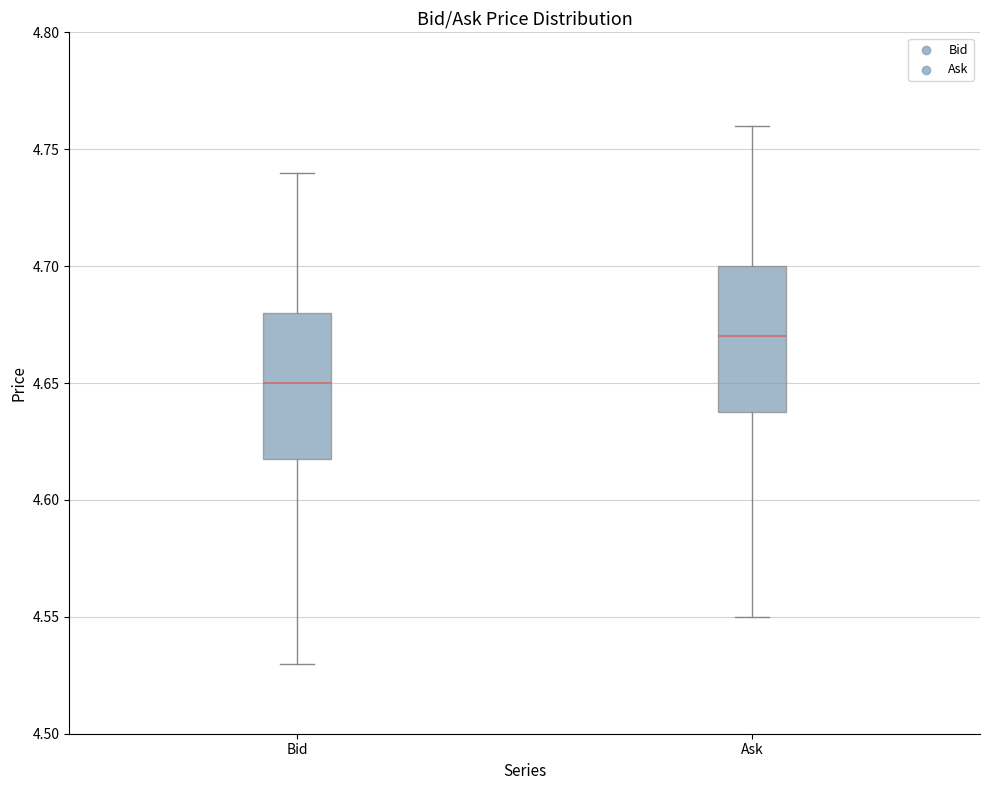

Where is the upper edge of the box for Ask on the y-axis? The values are not printed on the chart, so give them approximately, as read against the axis.

4.70